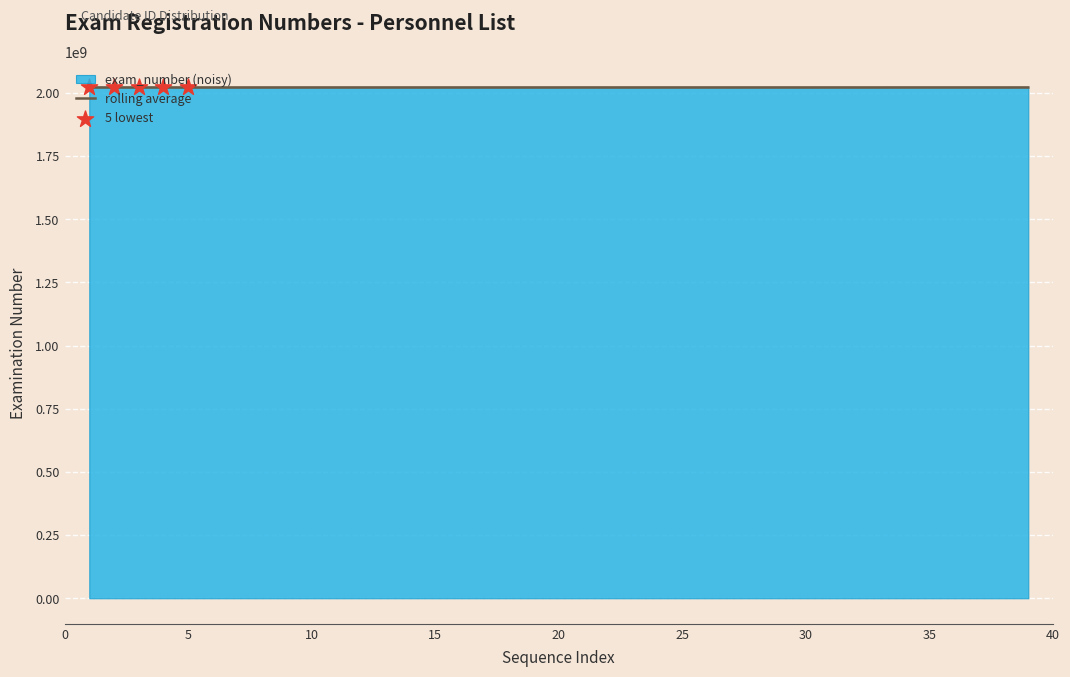

What is the highest value of the rolling average series?

2021048047.2